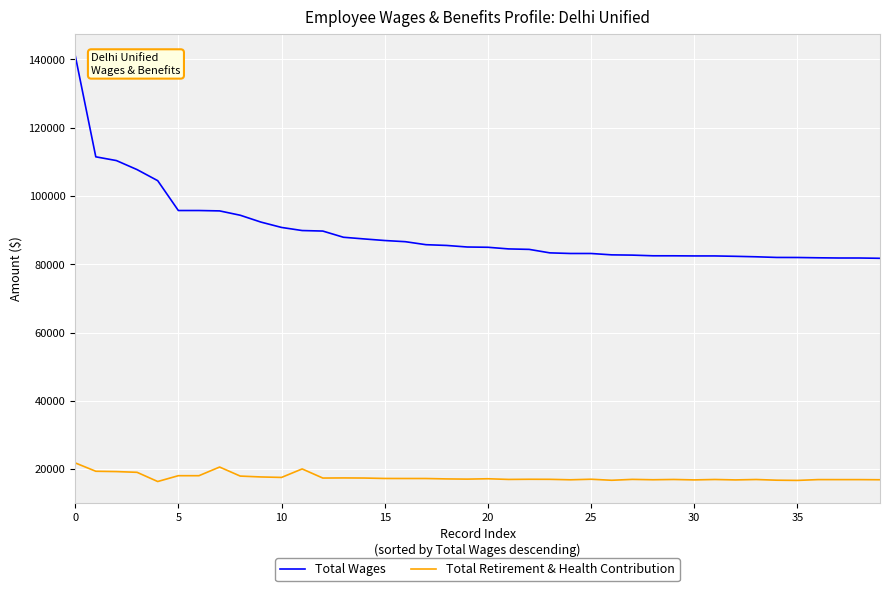

List the series in order of their overall mean, highest first.

Total Wages, Total Retirement & Health Contribution